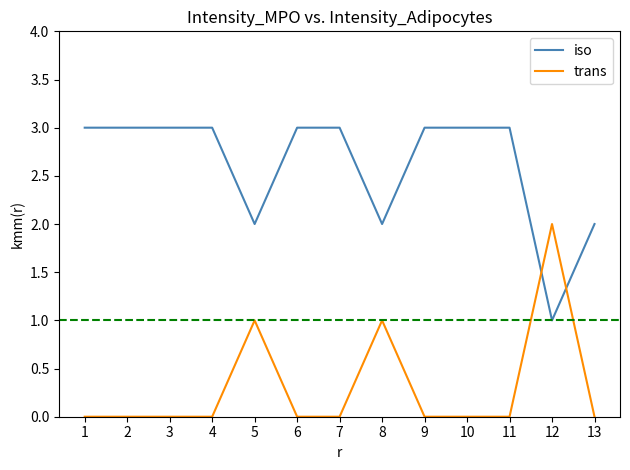

What is the greatest value displayed?

3